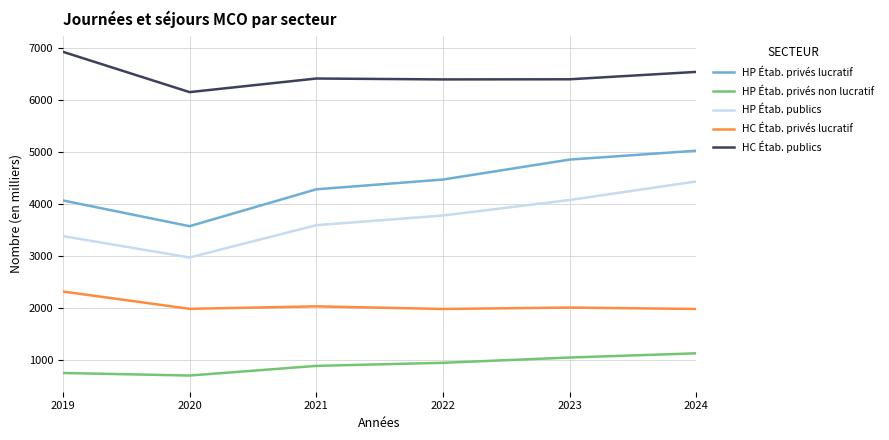

Rank the series by their maximum value, from lowest to highest.

HP Étab. privés non lucratif, HC Étab. privés lucratif, HP Étab. publics, HP Étab. privés lucratif, HC Étab. publics